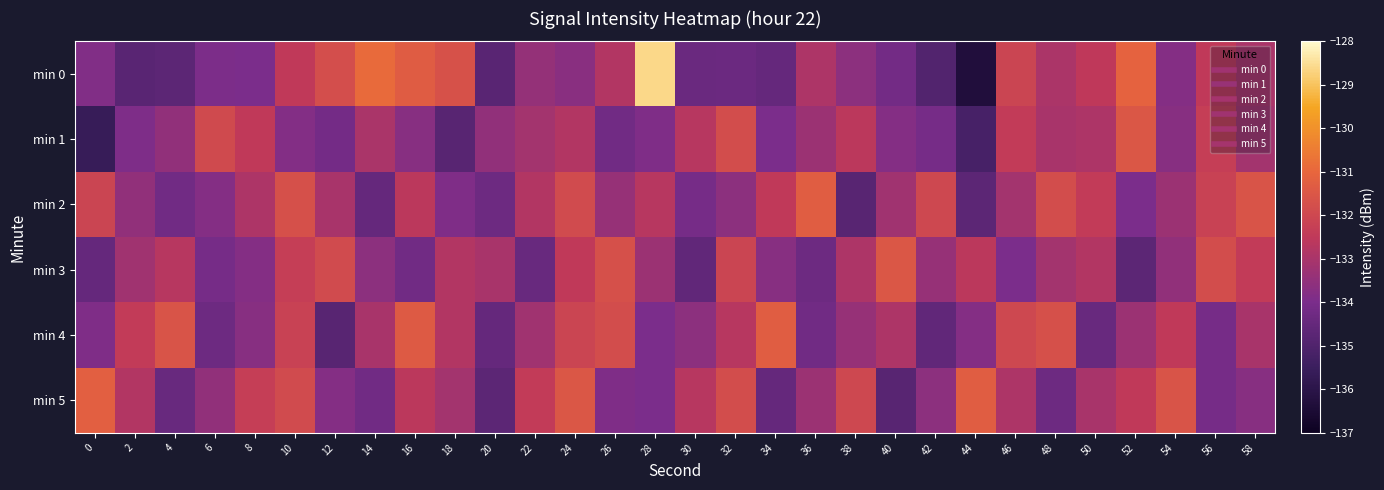

Which category has the lowest value across all series?

44